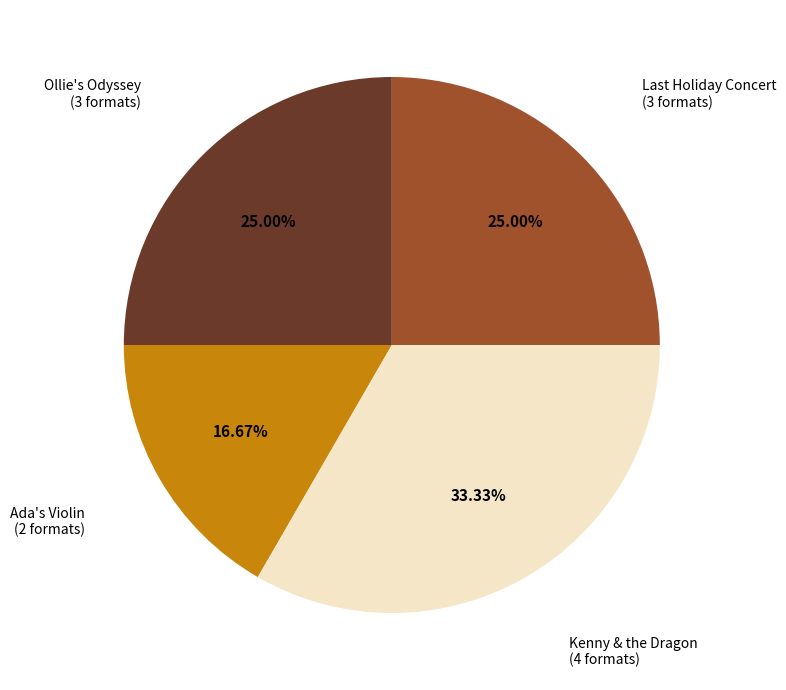

Is there a majority slice in this chart?

No